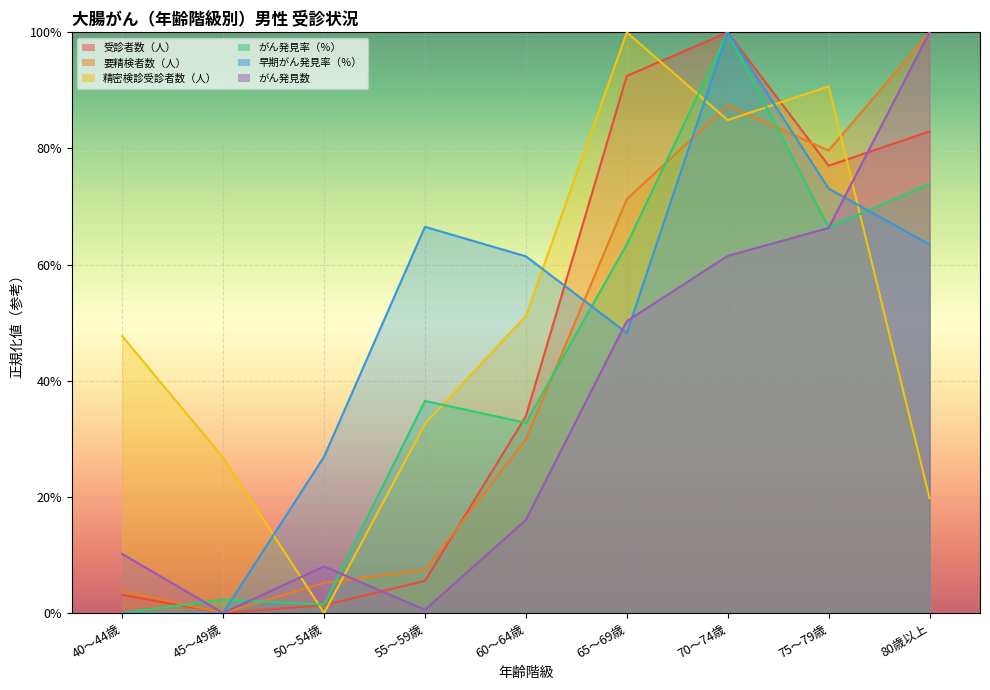

Is it true that 要精検者数（人） equals 12.8 at 55～59歳?

False